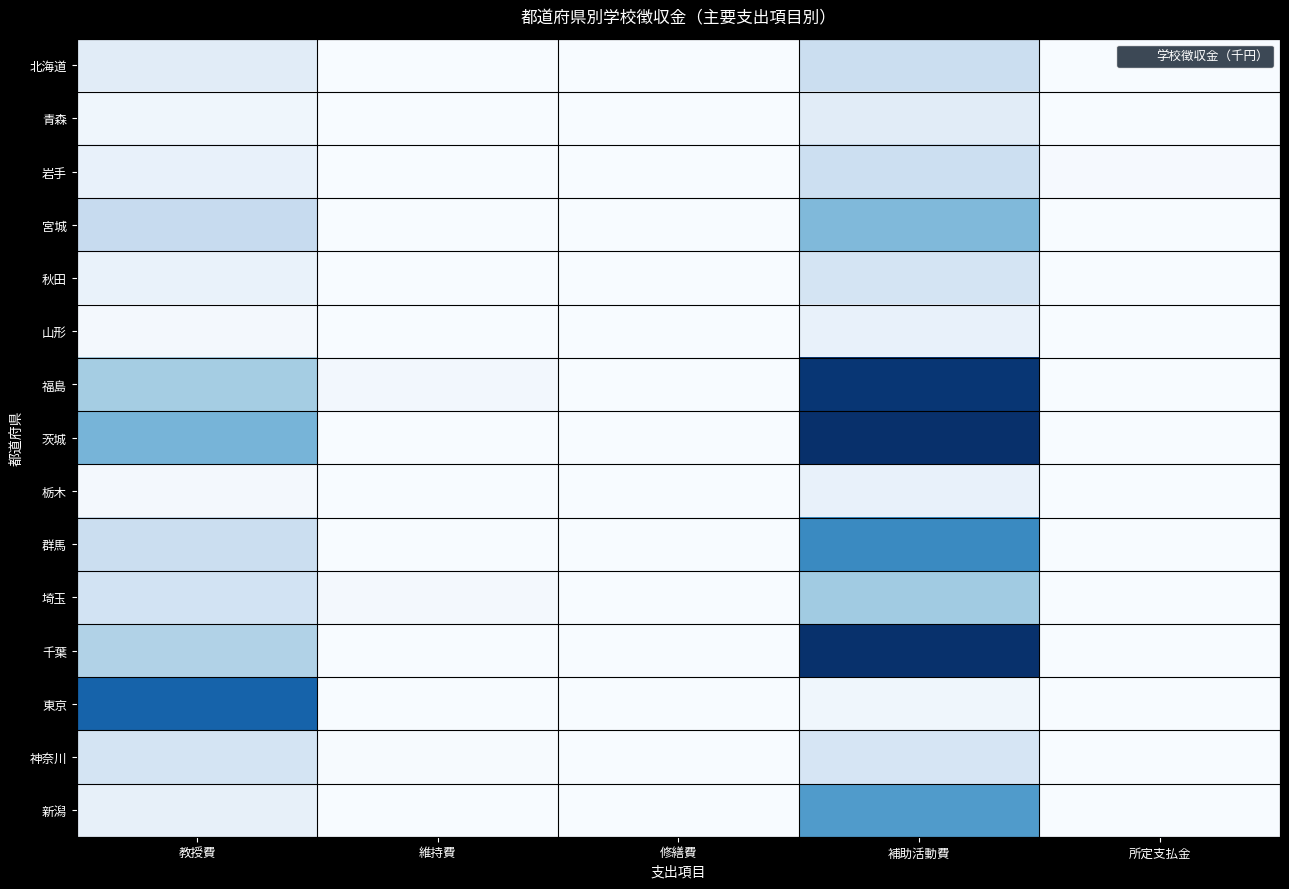

At how many categories does at least one series exceed 264813?

1